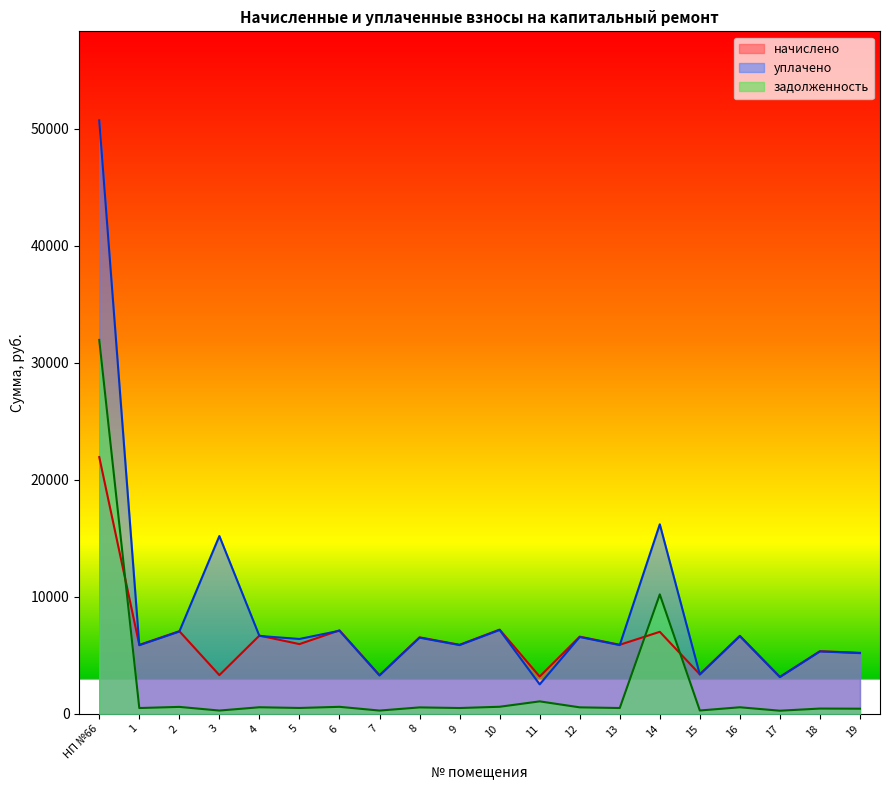

How many times do начислено and задолженность cross each other?

3